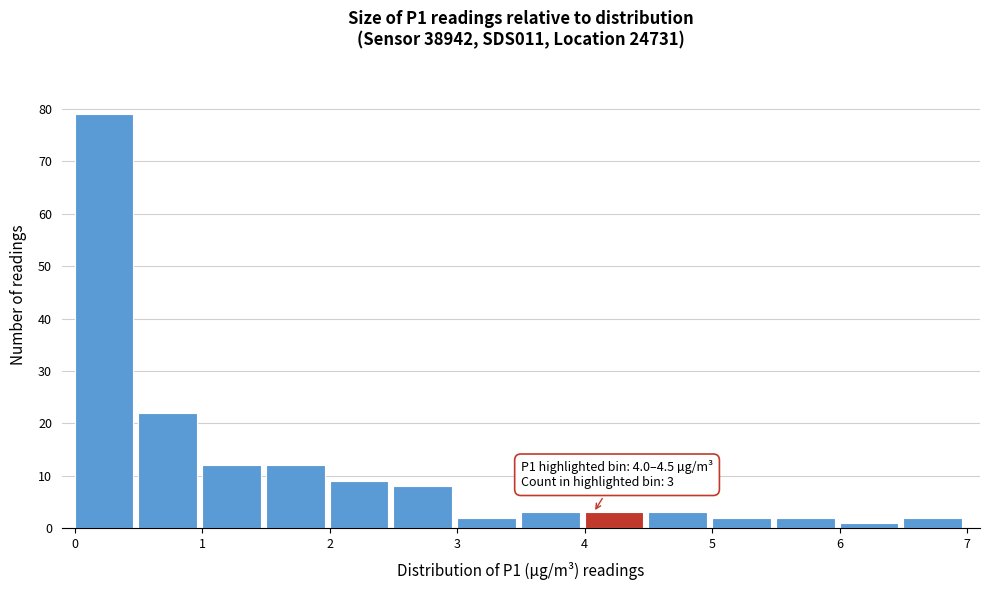

Which range on the x-axis has the tallest bar?

0.0 to 0.5